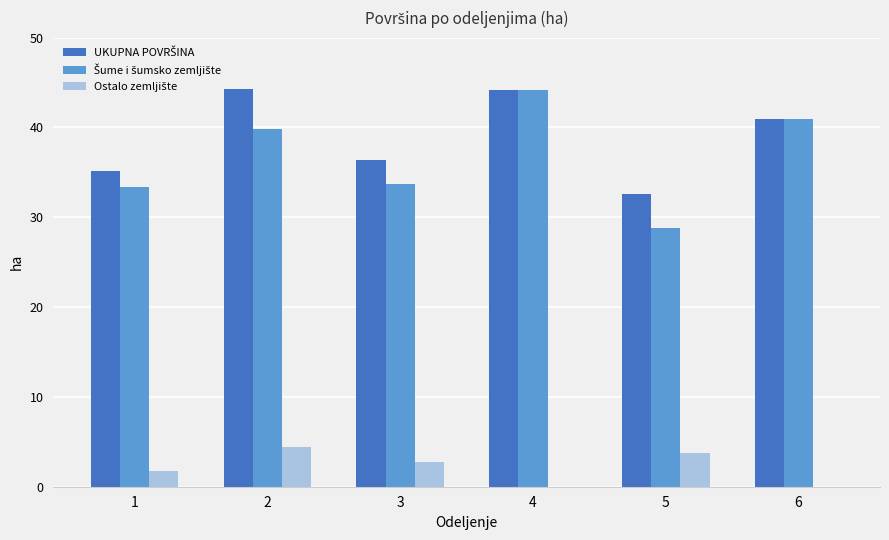

What is the total value across all series at 1?

70.2